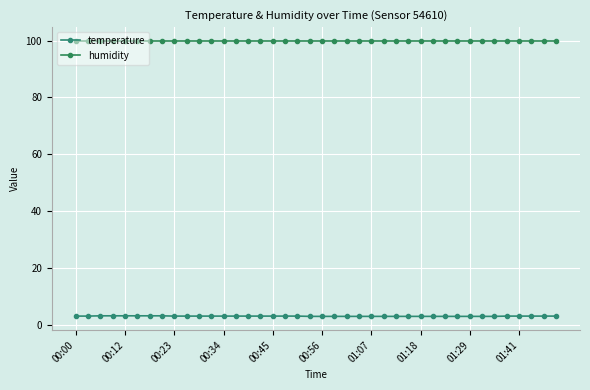

Which series has the largest total across all categories?

humidity